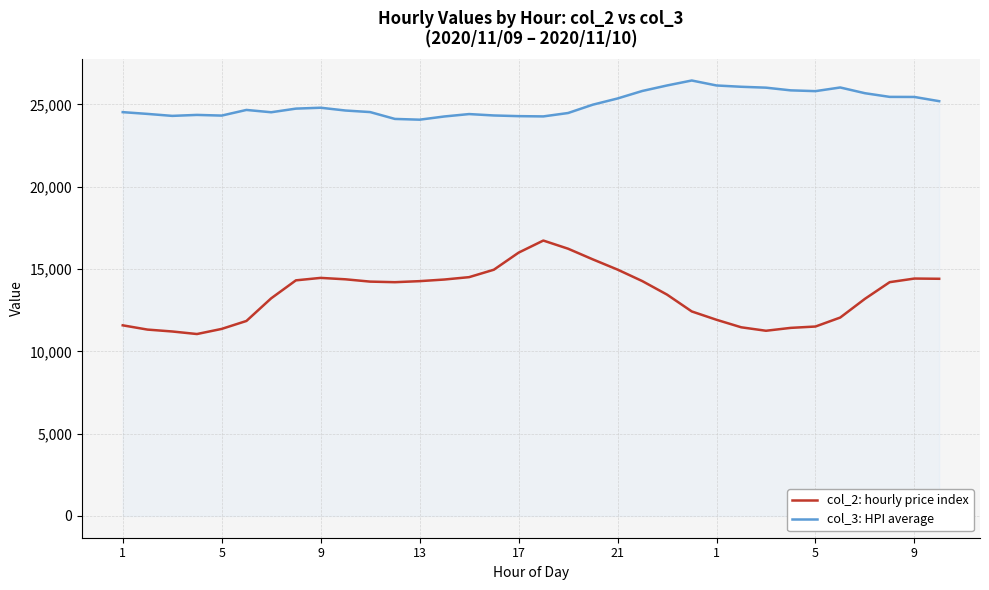

True or false: col_3: HPI average and col_2: hourly price index cross at least once.

False